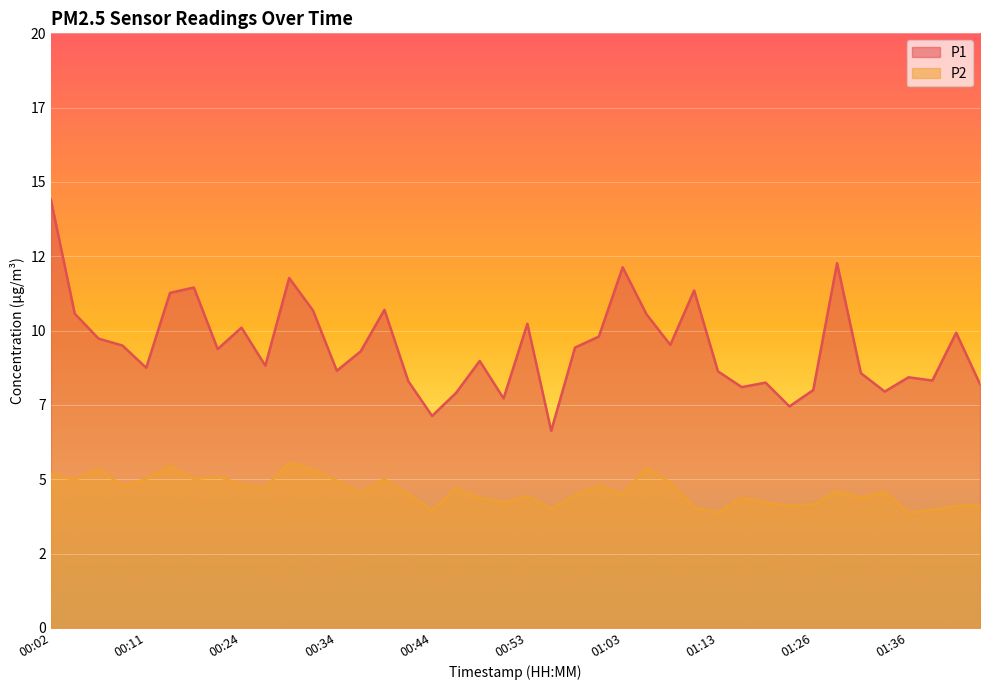

At which category does P2 reach its first local valley?

00:04